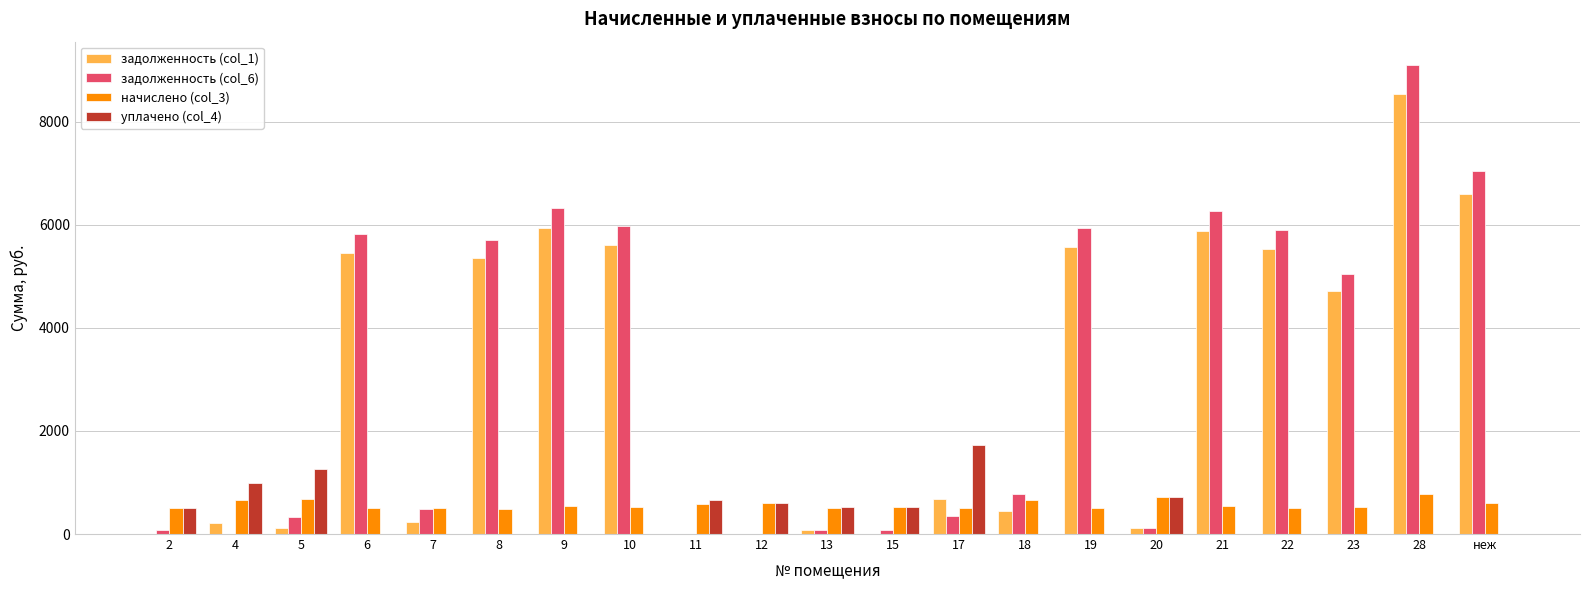

What is the total value across all series at 7?

1221.5